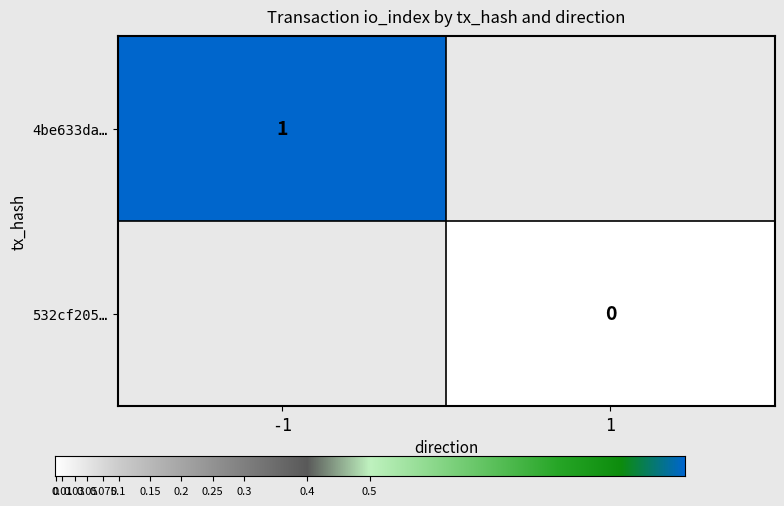

Between io_index and direction, which is larger?

io_index